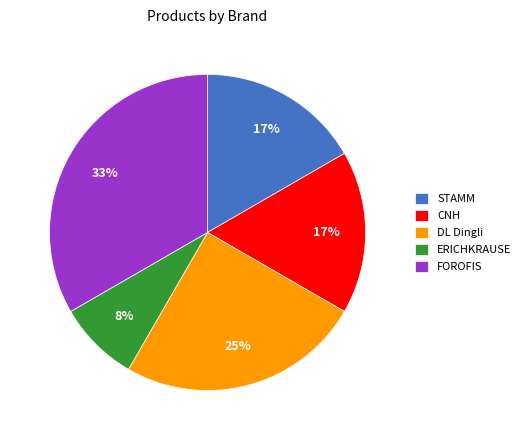

What is the smallest slice in the pie chart?

ERICHKRAUSE